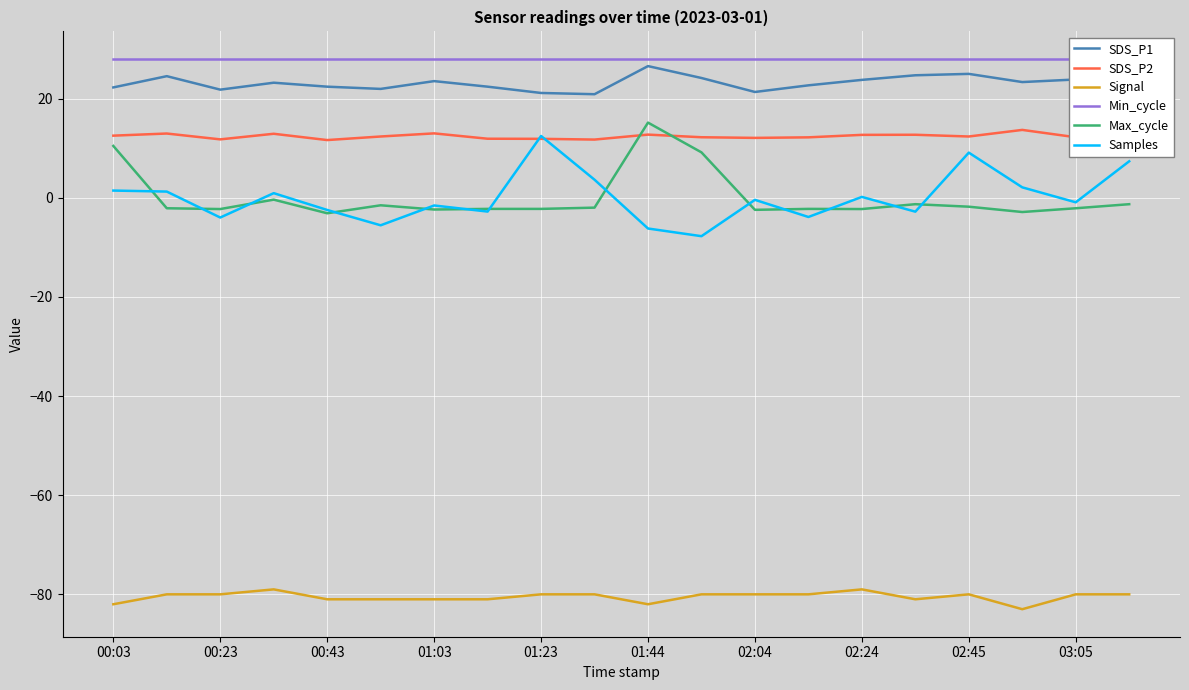

What is the smallest value displayed?

-83.0